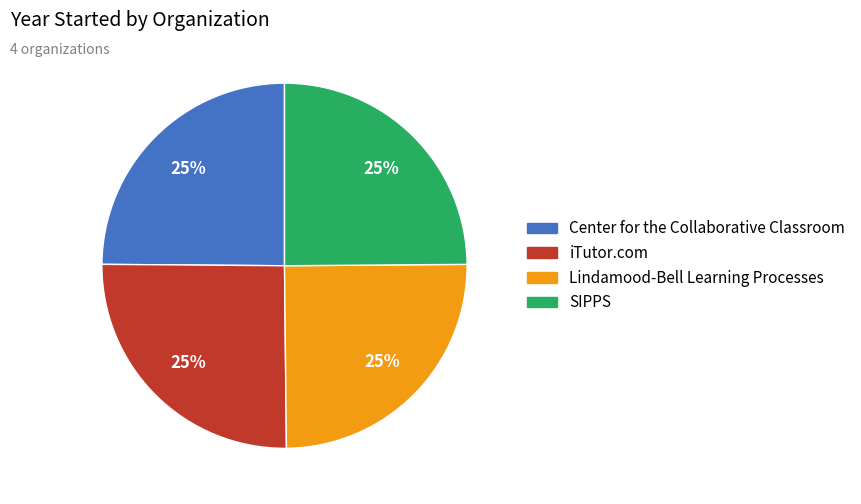

What is the ratio of the value at Center for the Collaborative Classroom to the value at SIPPS?

1.0